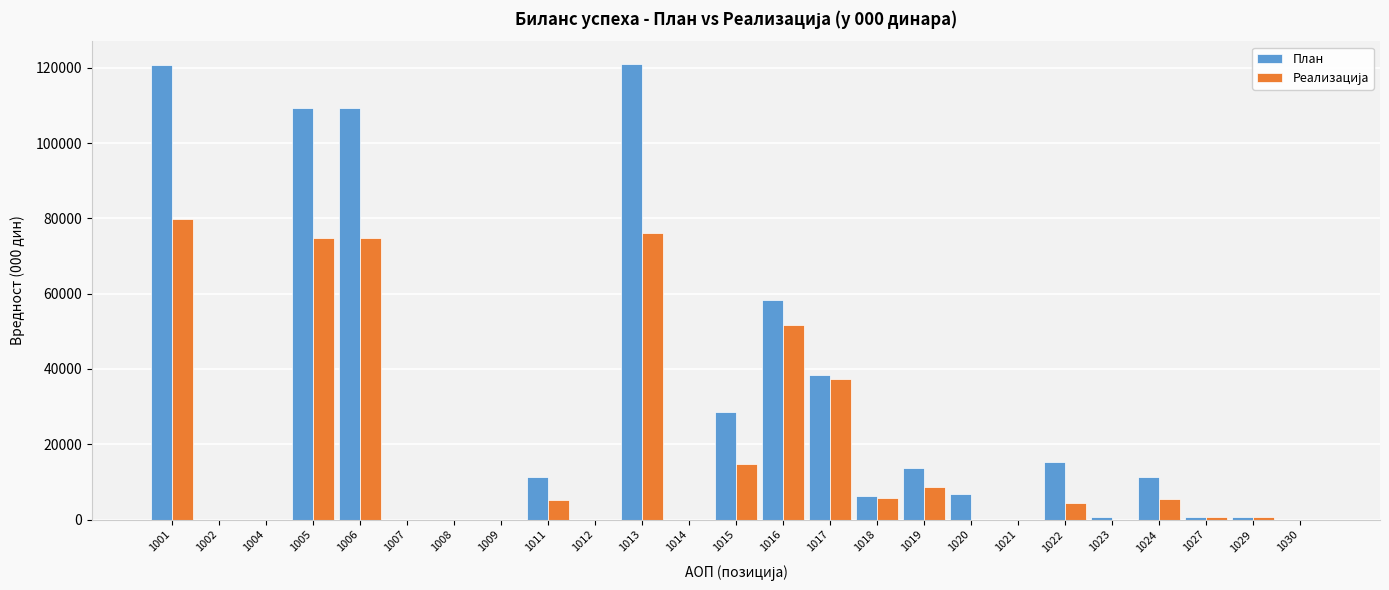

The value of План at 1015 is 28580. True or false?

True